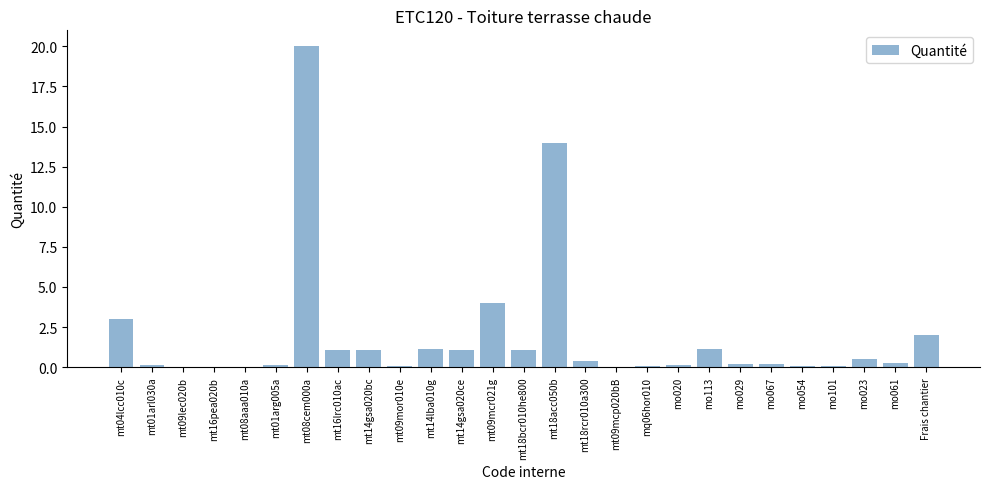

What is the average value?

1.9